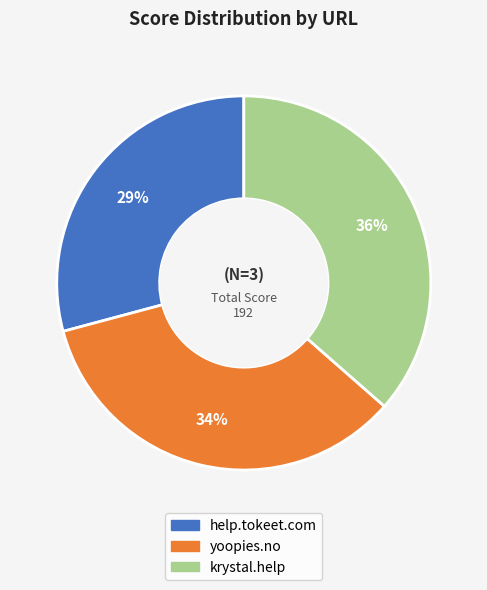

How many segments does this pie chart have?

3